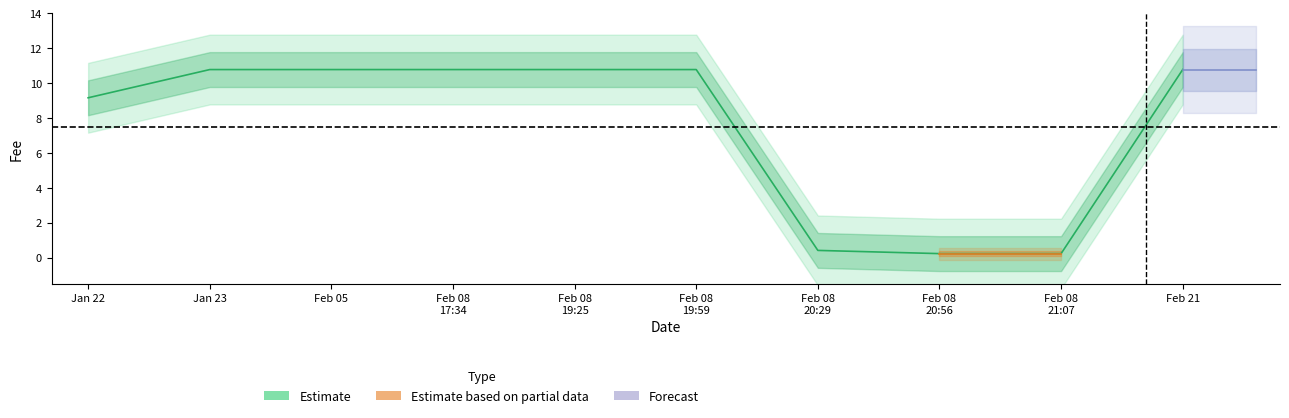

How many data points are less than 10?

4